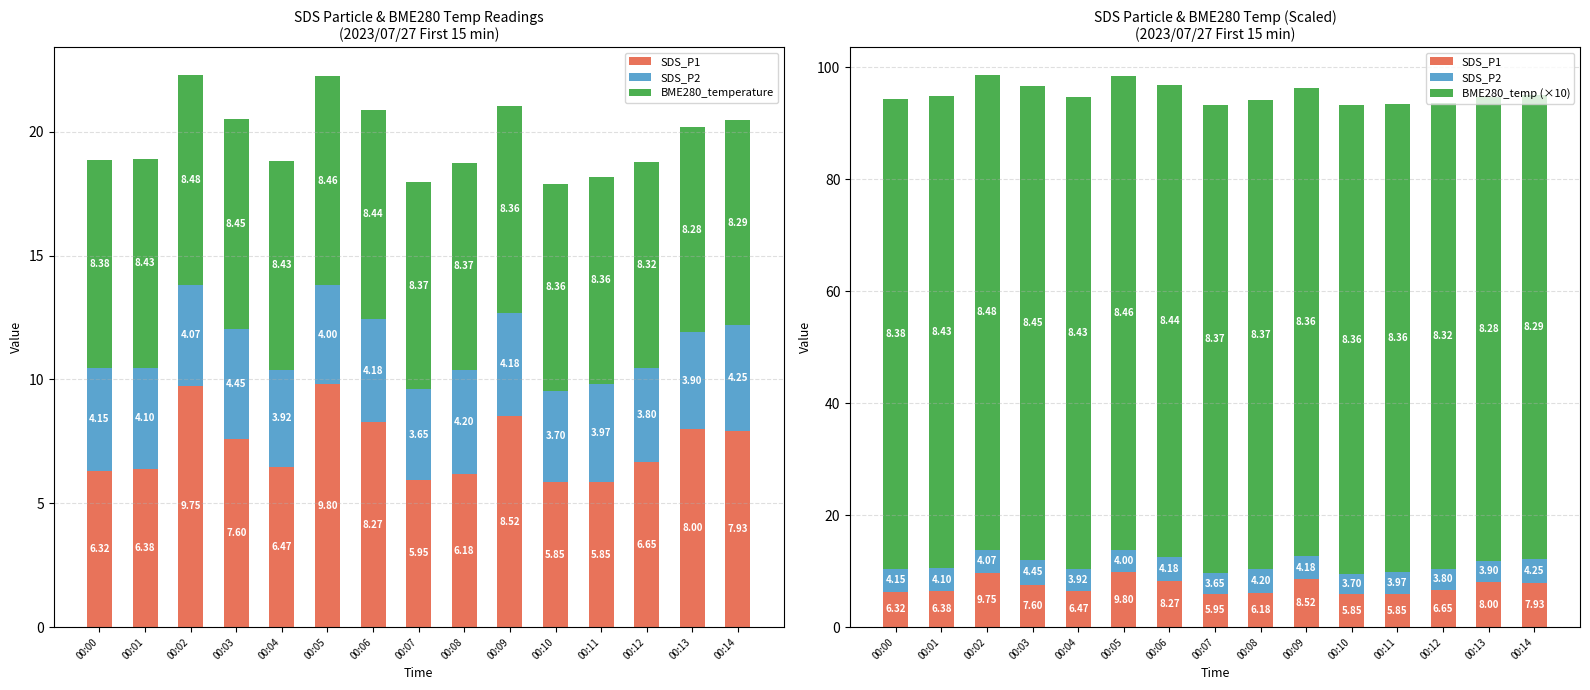

What is the highest value of the BME280_temp (×10) series?

84.8